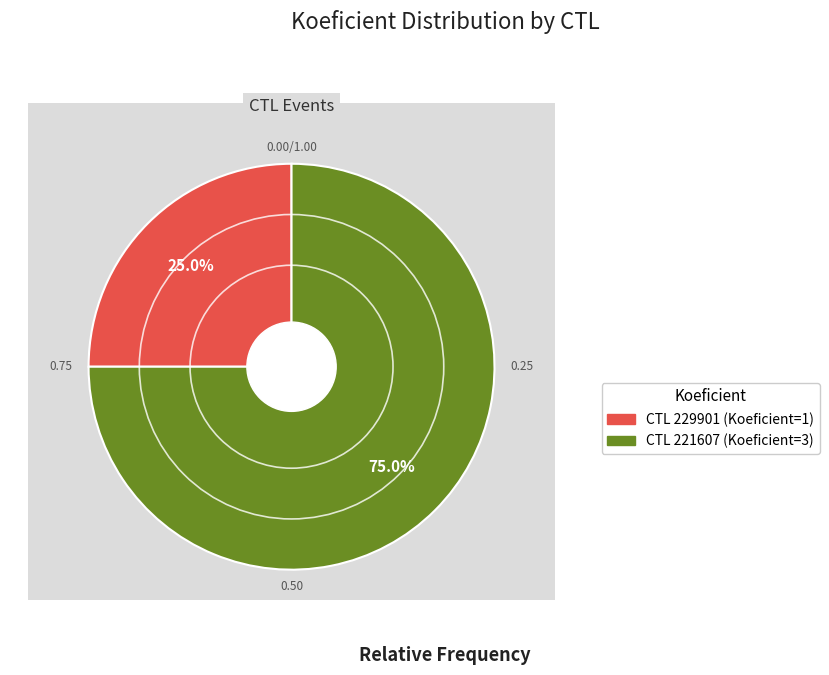

To the nearest percent, what is the difference between the 221607 and 229901 slice percentages?

50%